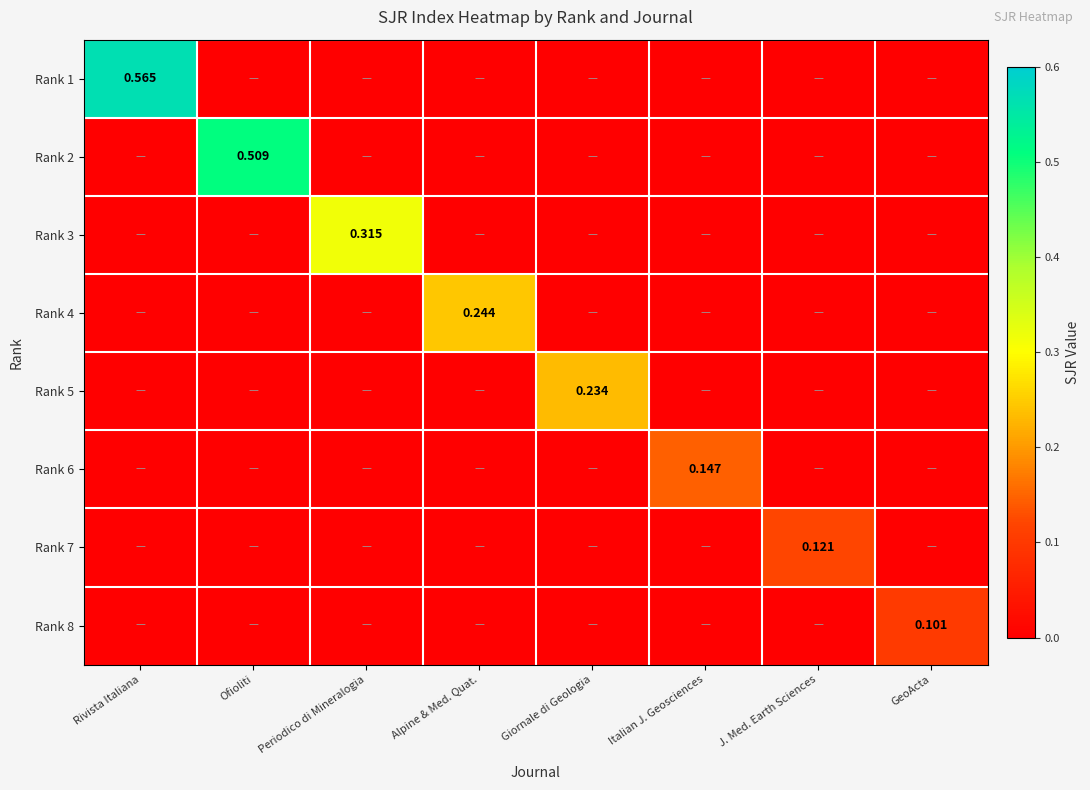

The Rank 8 series shows -0.1 at J. Med. Earth Sciences. True or false?

False